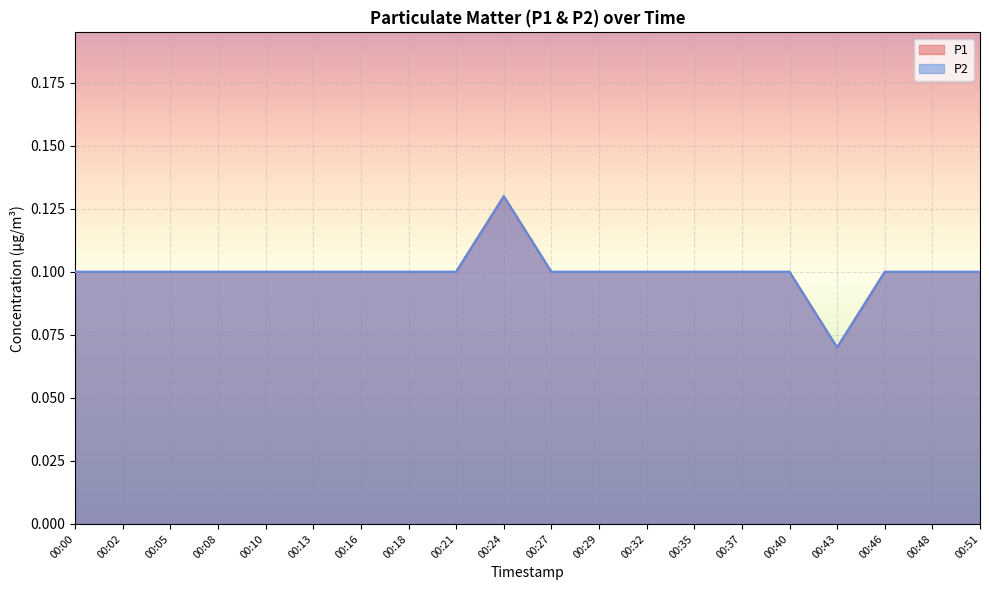

Which series has the largest total across all categories?

P1